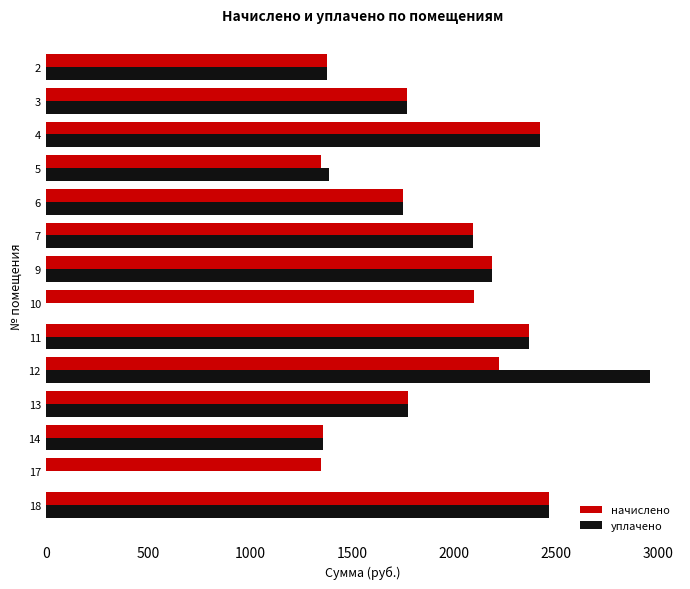

The уплачено series shows 1486.8 at 9. True or false?

False